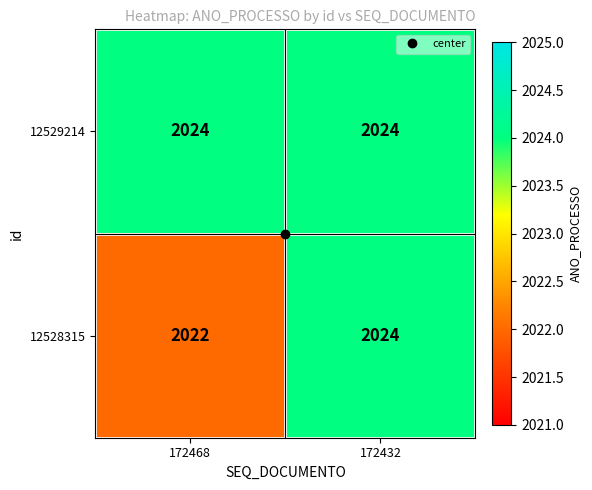

Rank the series by their average value, from lowest to highest.

12528315, 12529214